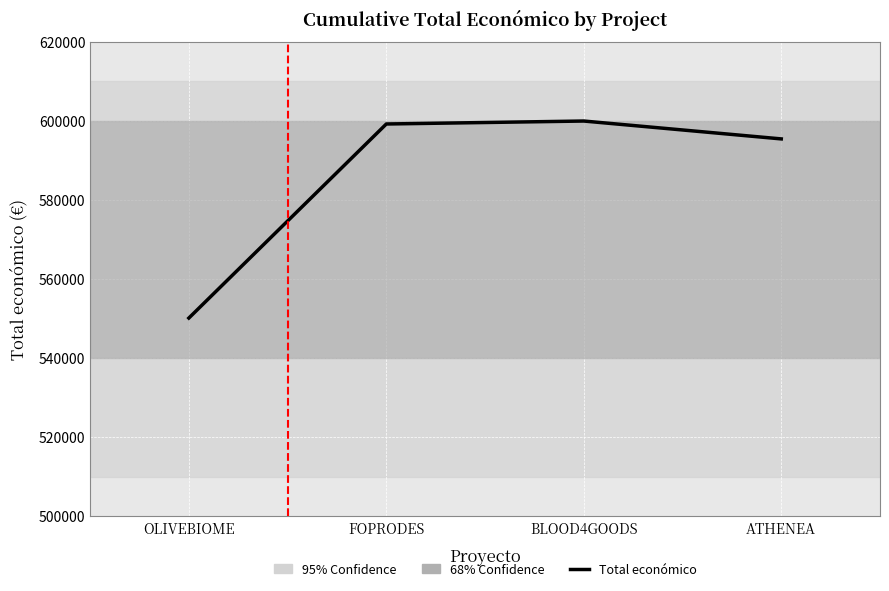

Reading left to right, what are all the values shown in this chart?

OLIVEBIOME=550111	FOPRODES=599211	BLOOD4GOODS=599960	ATHENEA=595436